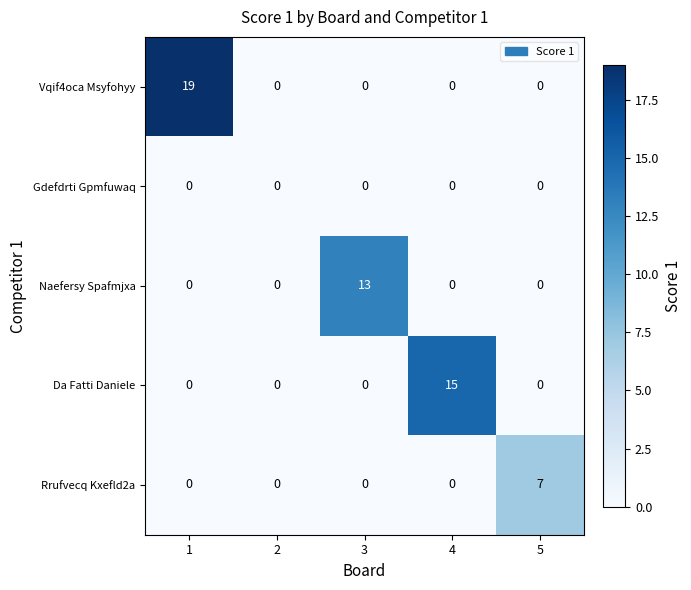

Which series has the widest spread of values?

Vqif4oca Msyfohyy